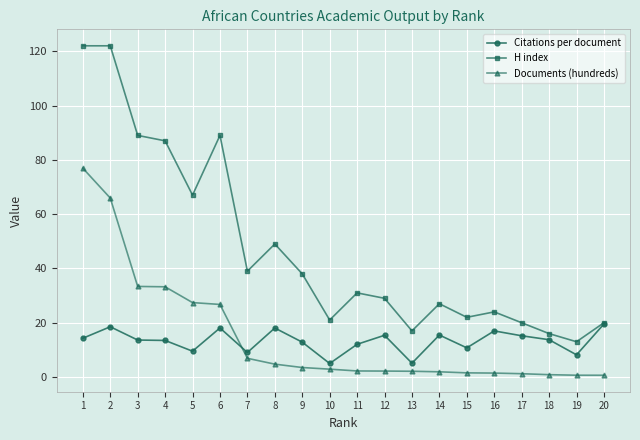

At which category is the sum across all series the highest?

1